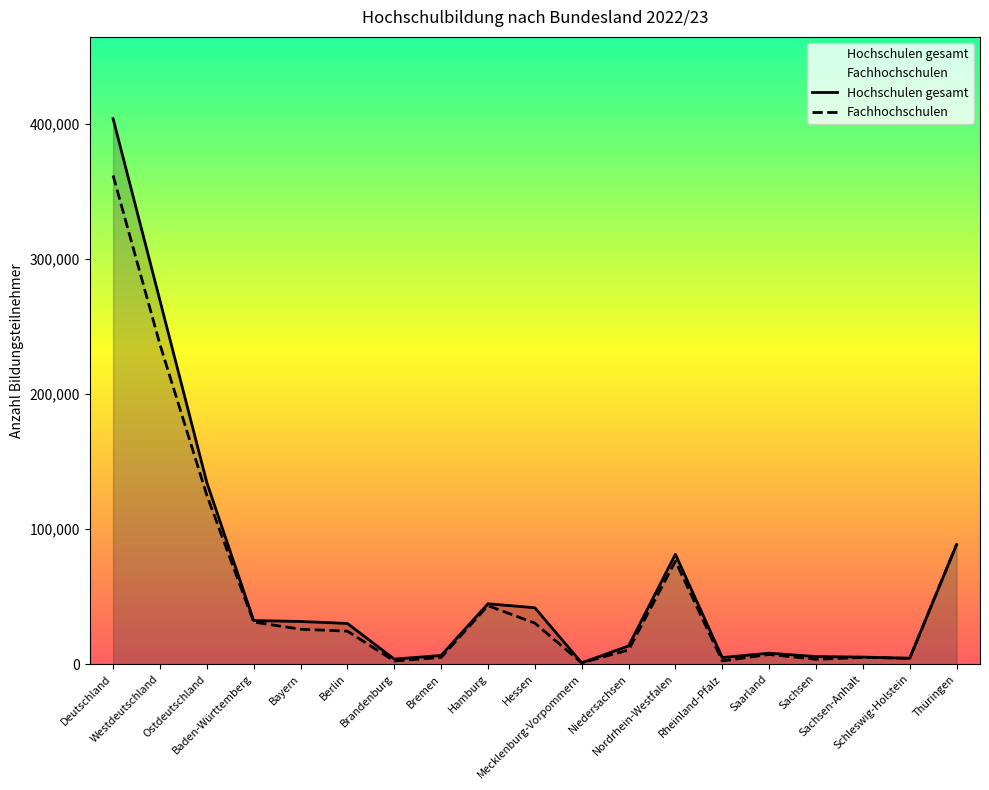

At which label is Fachhochschulen closest to 181382?

Westdeutschland